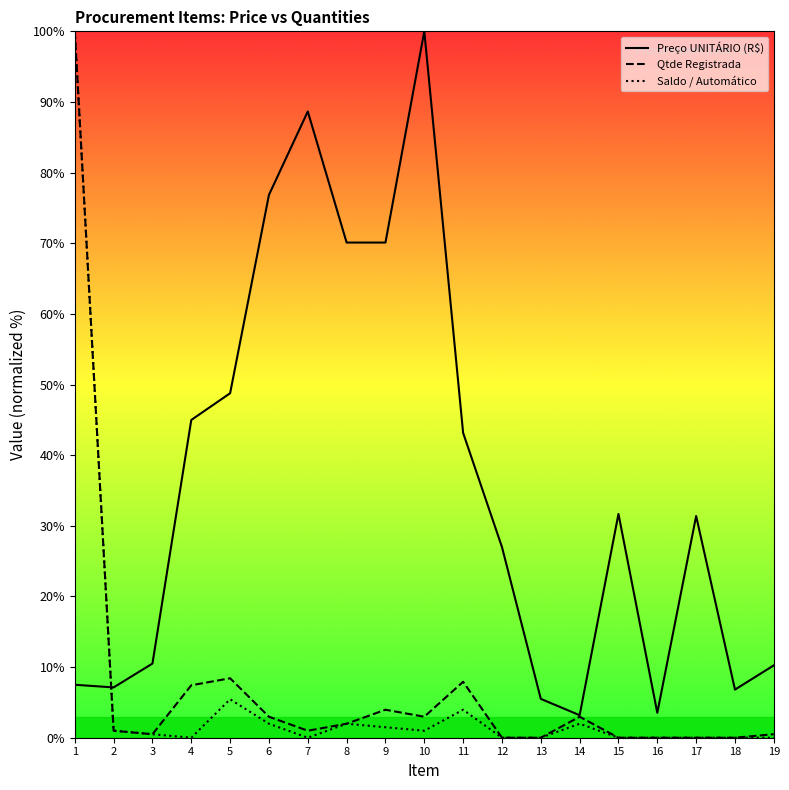

Which series has the largest total across all categories?

Preço UNITÁRIO (R$)